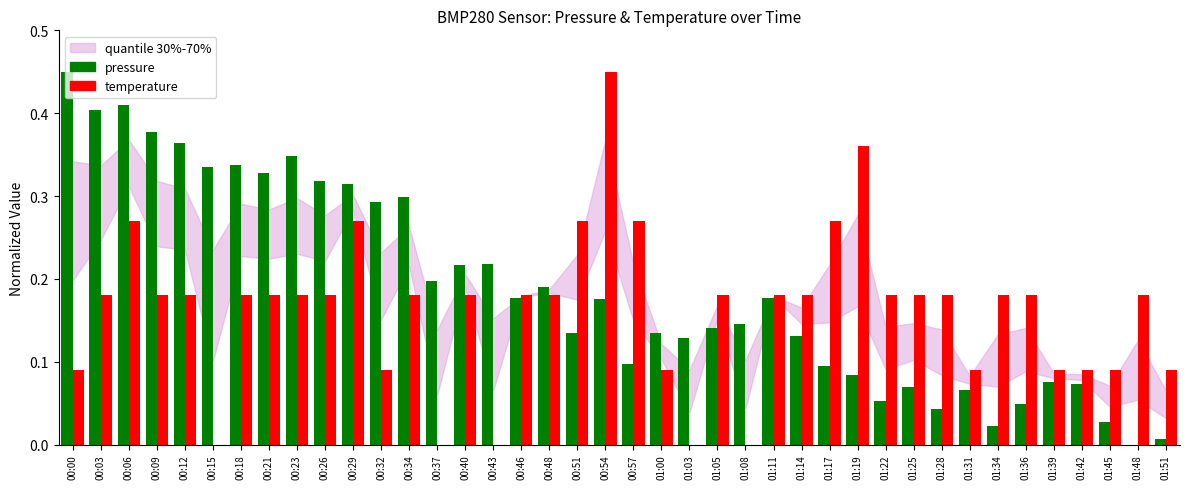

Which category has the highest value in the pressure series?

00:00